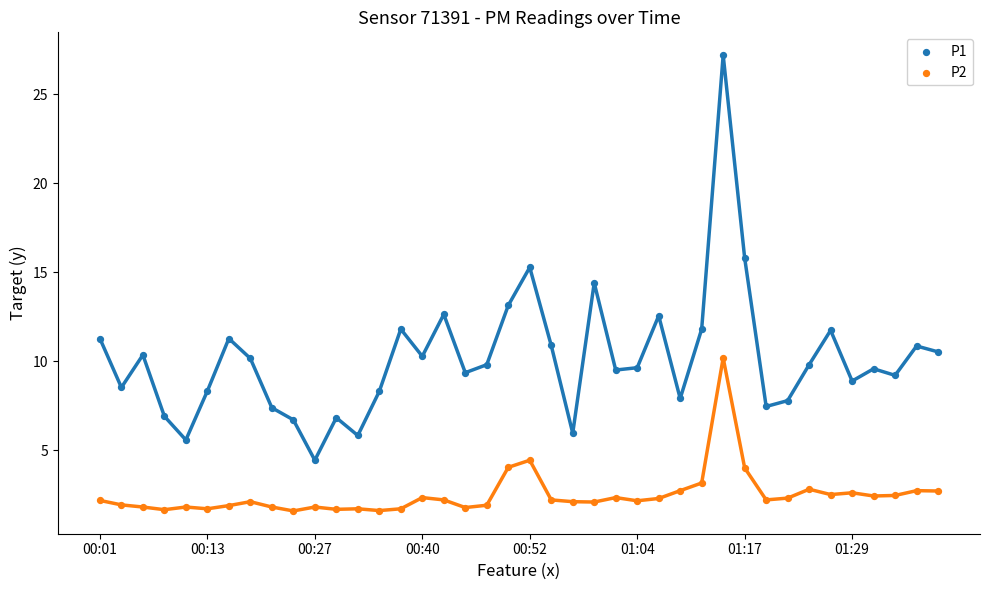

Across all series, what Y value is closest to 14?

14.4